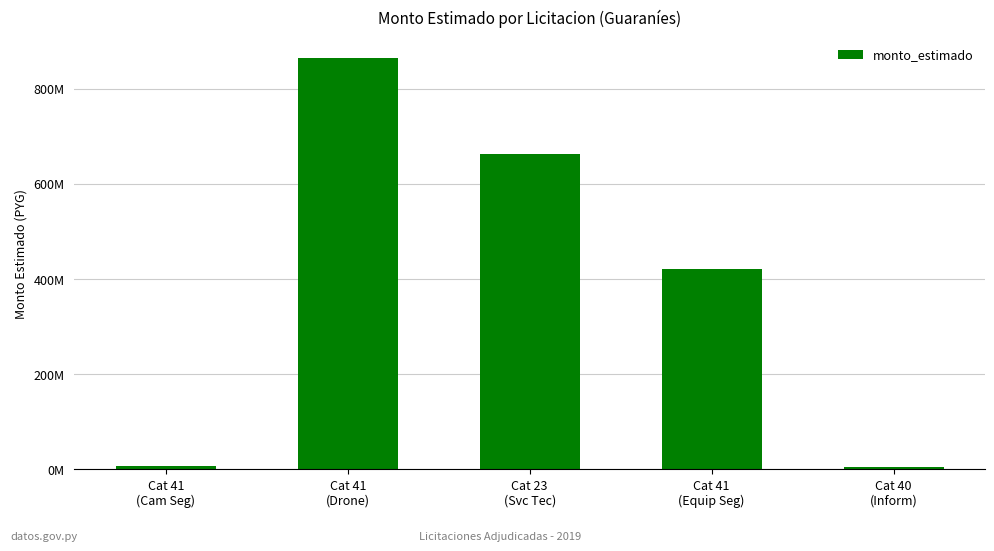

Does the chart contain any negative values?

No